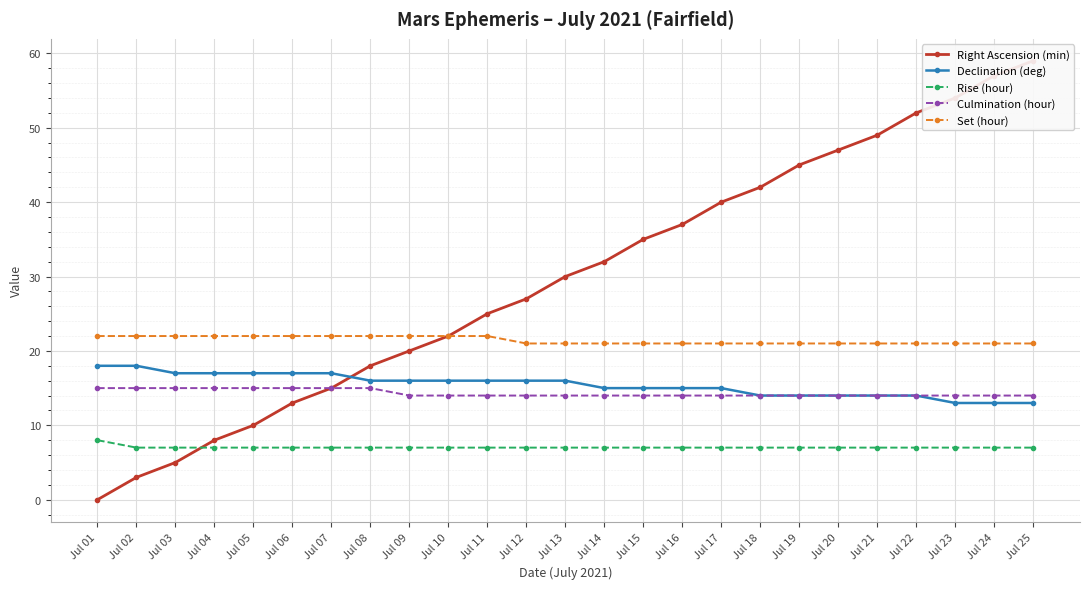

Count the Set (hour) values in the range 21 to 22.

25